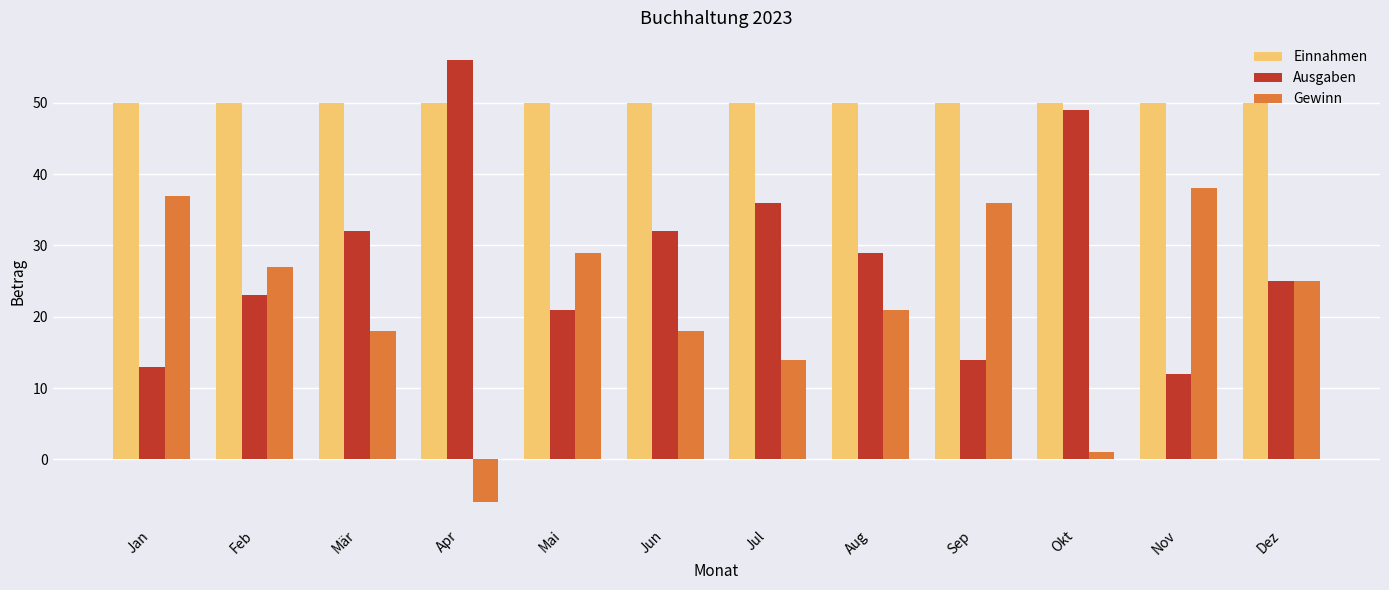

What is the difference between the highest and lowest values at Nov?

38